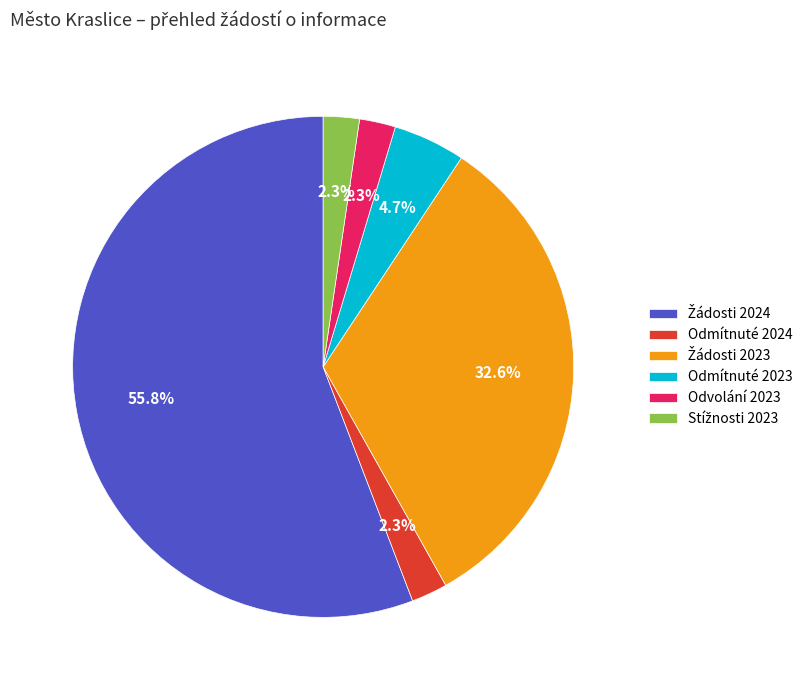

Does any single category account for the majority?

Yes